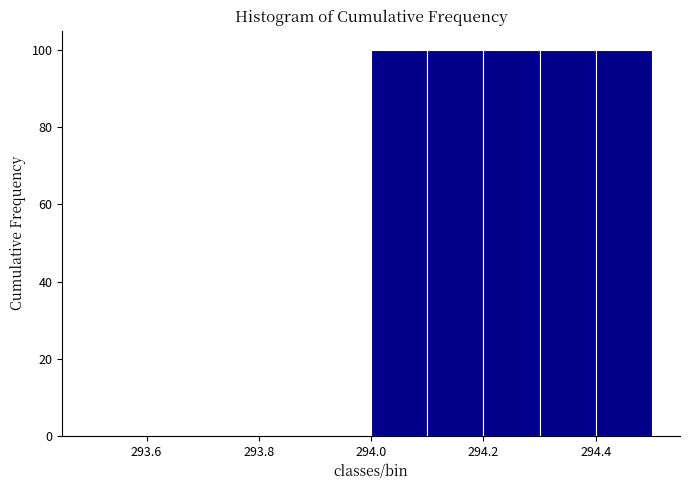

Reading left to right, list every bar in this chart as the range it spans on the x-axis followed by its height. The values are not printed on the chart, so give them approximately, as read against the axis.

293.5 to 293.6: 0
293.6 to 293.7: 0
293.7 to 293.8: 0
293.8 to 293.9: 0
293.9 to 294.0: 0
294.0 to 294.1: 100
294.1 to 294.2: 100
294.2 to 294.3: 100
294.3 to 294.4: 100
294.4 to 294.5: 100